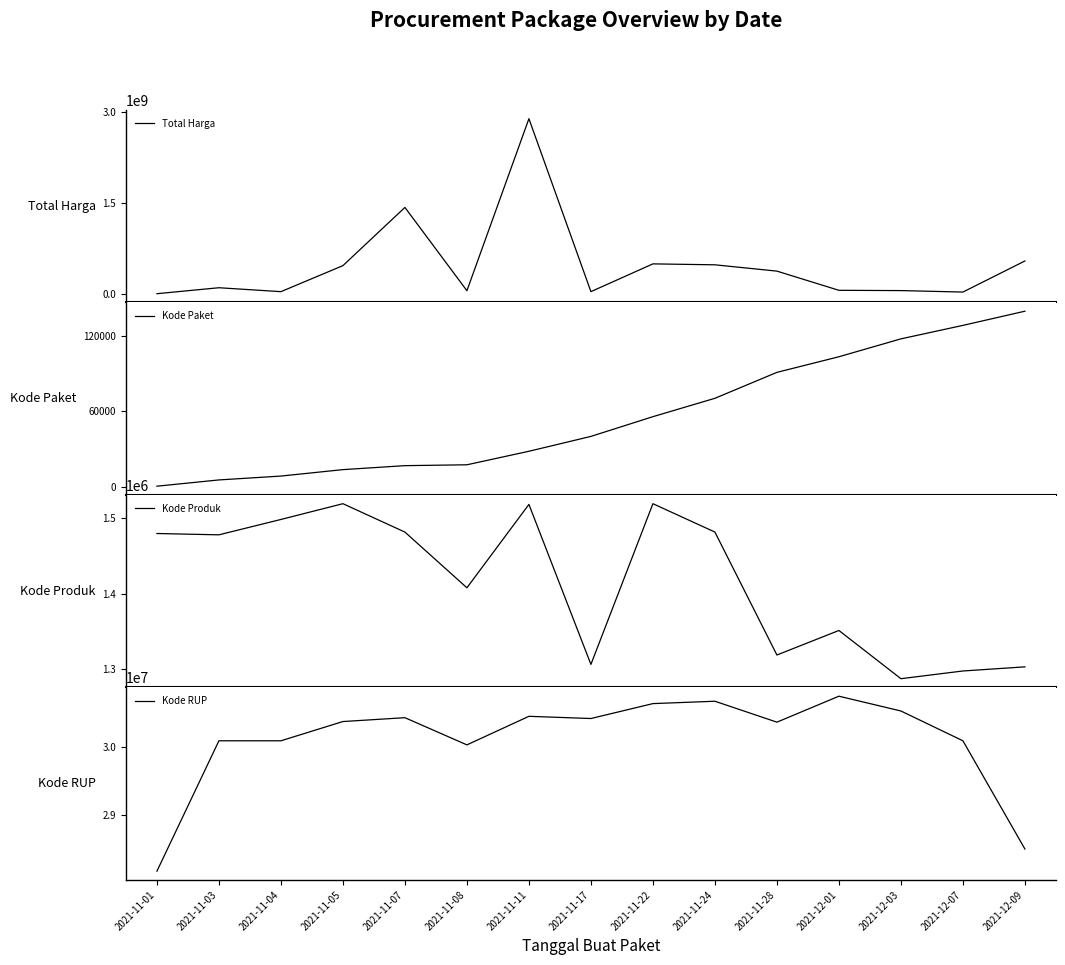

Which series has the largest total across all categories?

Total Harga